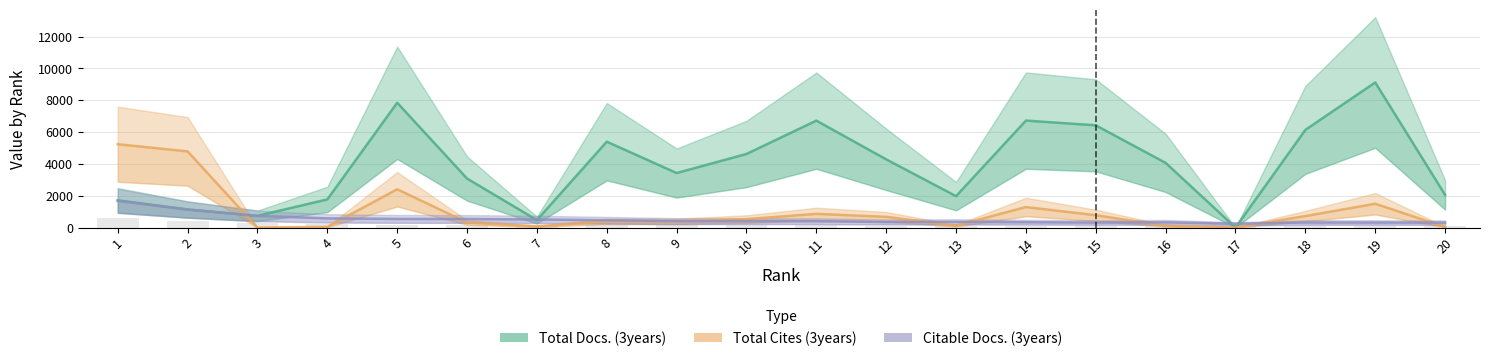

True or false: Total Cites (3years) has a value of 111 at 16.

True